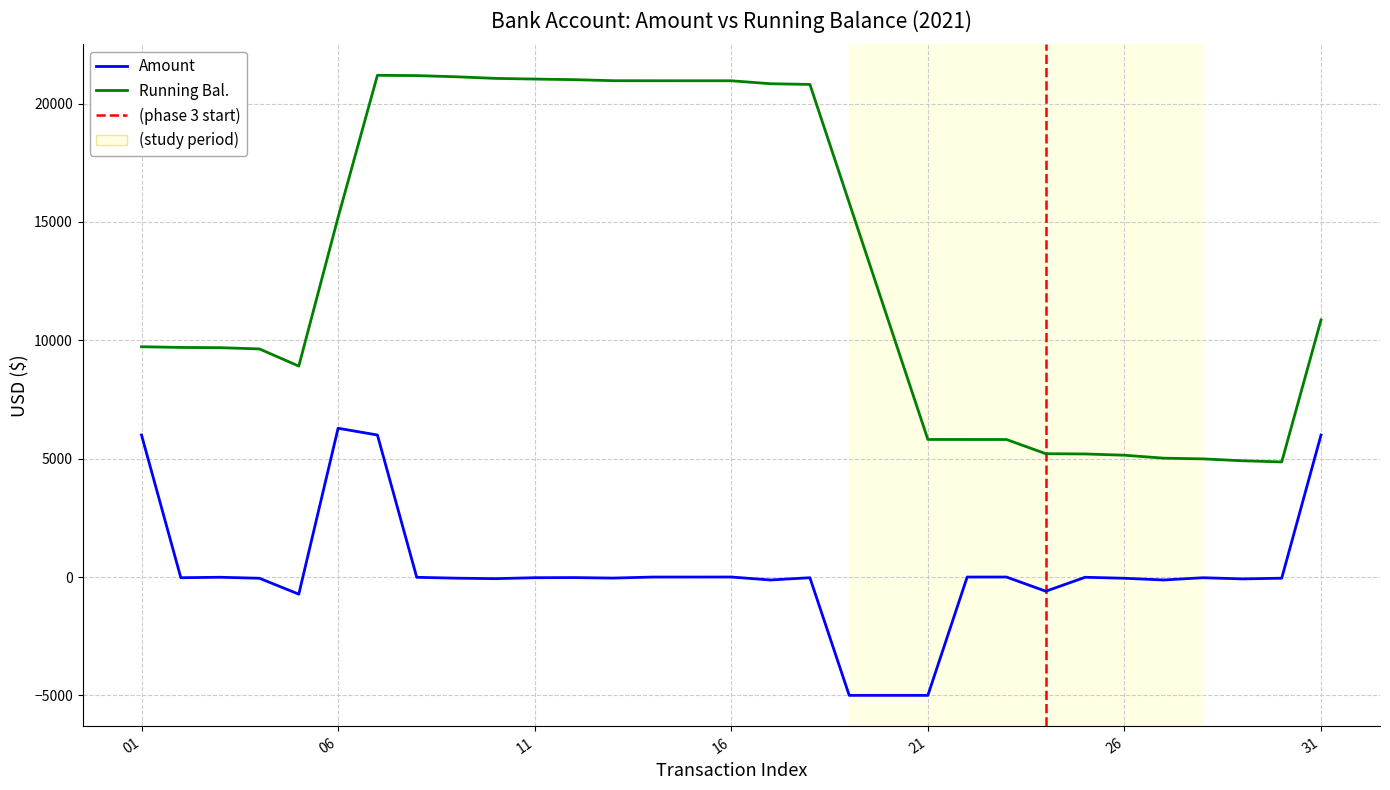

Between 05 and 07, which series saw the biggest shift?

Running Bal.